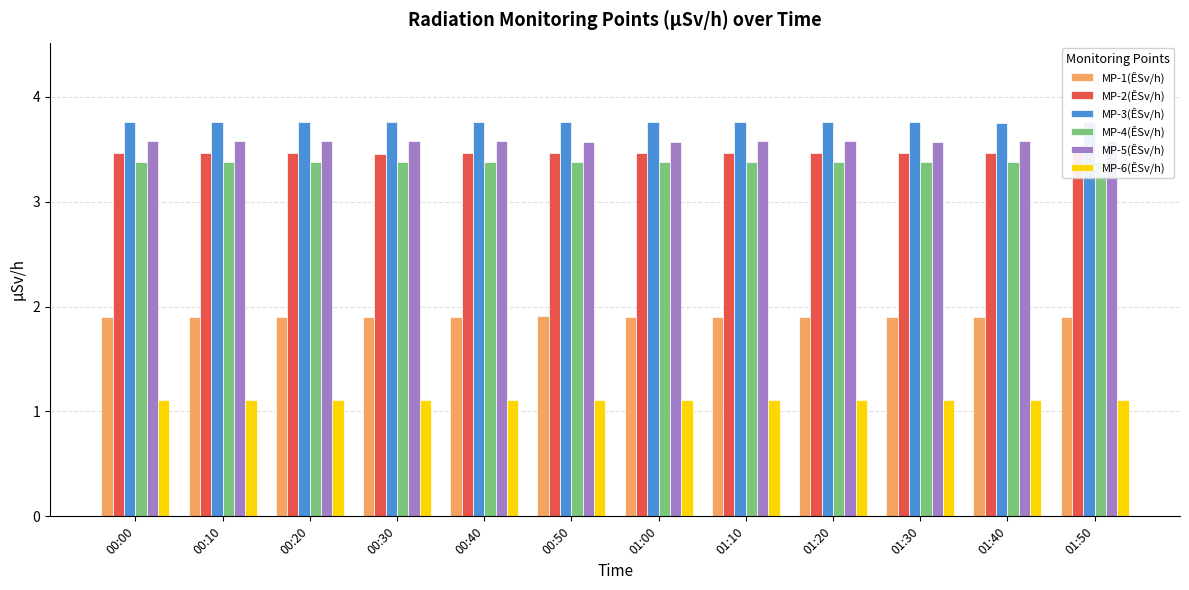

What is the value of the MP-3(ÊSv/h) bar at the 1st from the left?

3.8